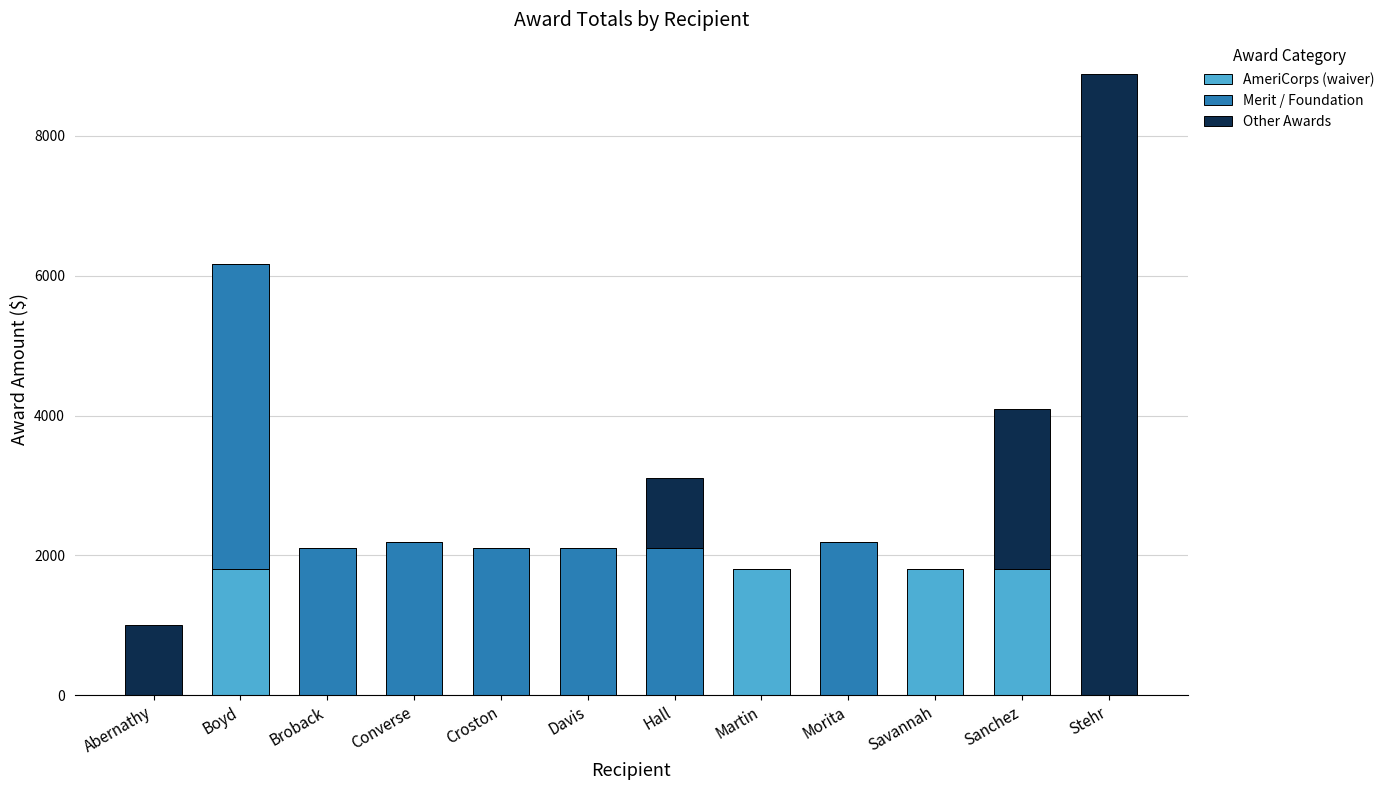

Are the bars grouped side by side (vs. stacked)?

No